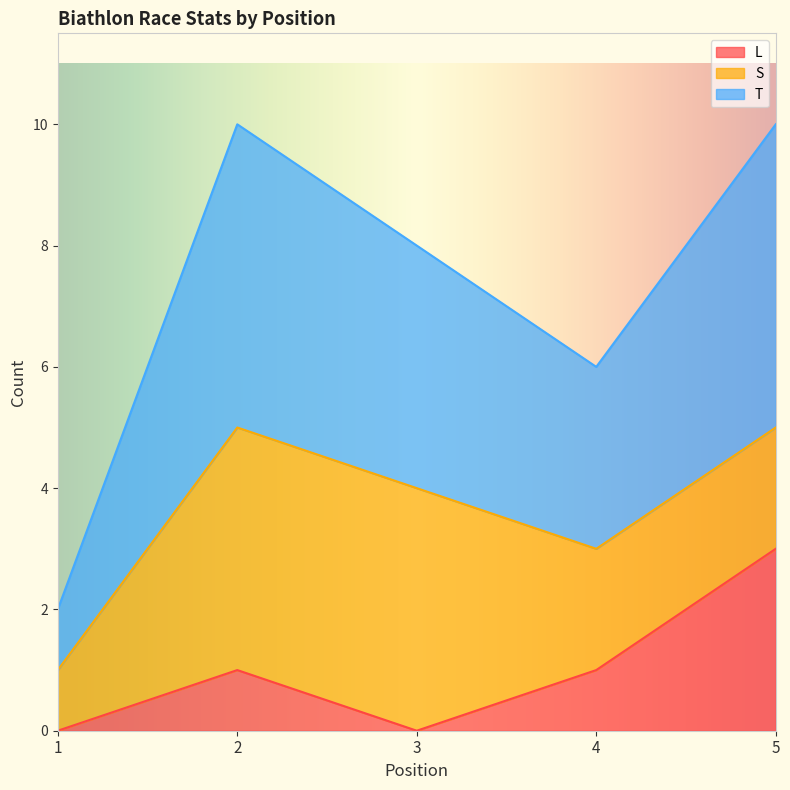

What is the difference between the maximum and minimum values in the L series?

3